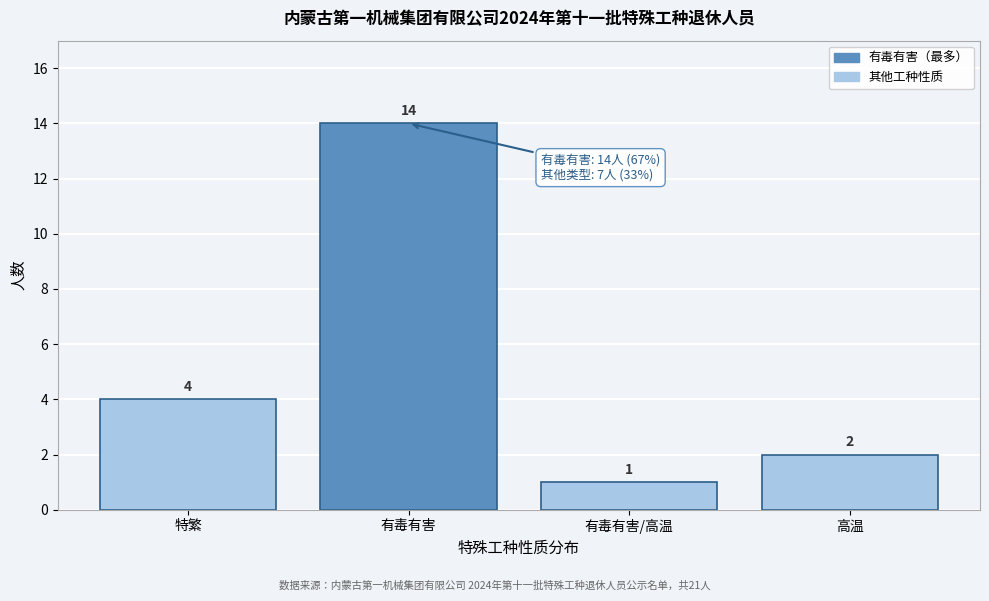

Reading left to right, what are all the values shown in this chart?

4	14	1	2